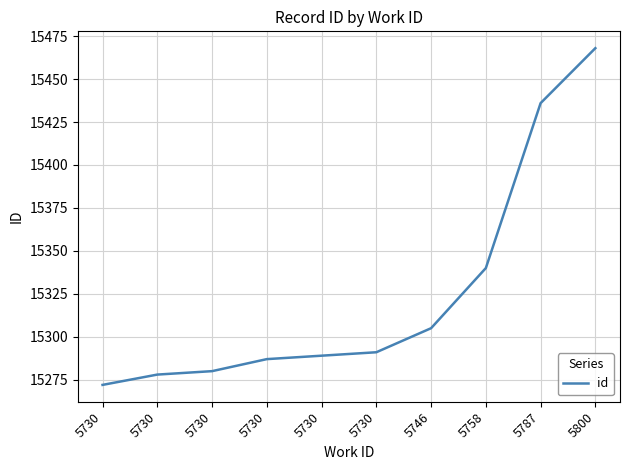

List the labels in order of value, largest first.

5800, 5787, 5758, 5746, 5730, 5730, 5730, 5730, 5730, 5730